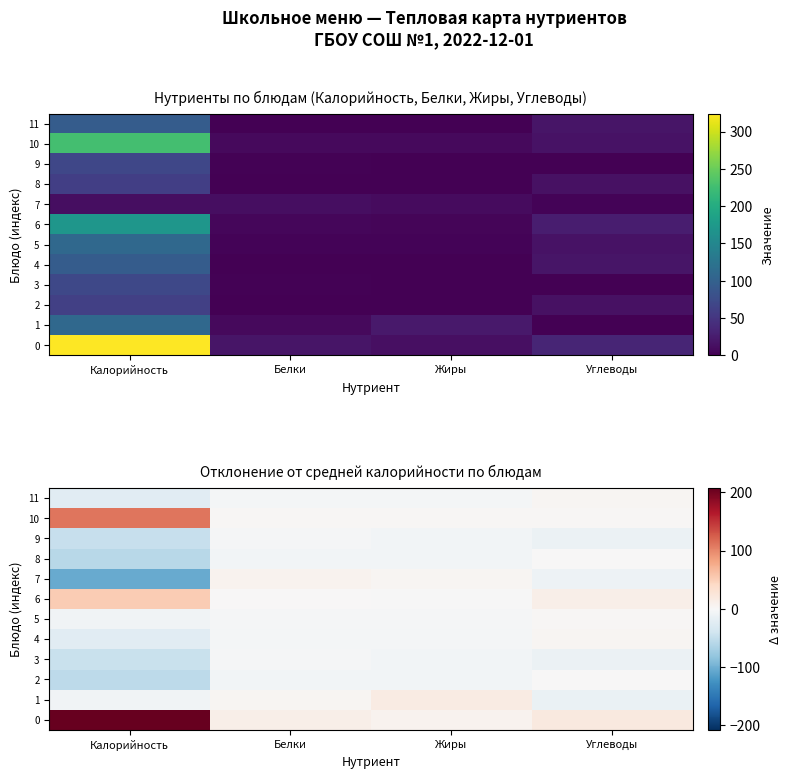

At which category is the sum across all series the highest?

Калорийность